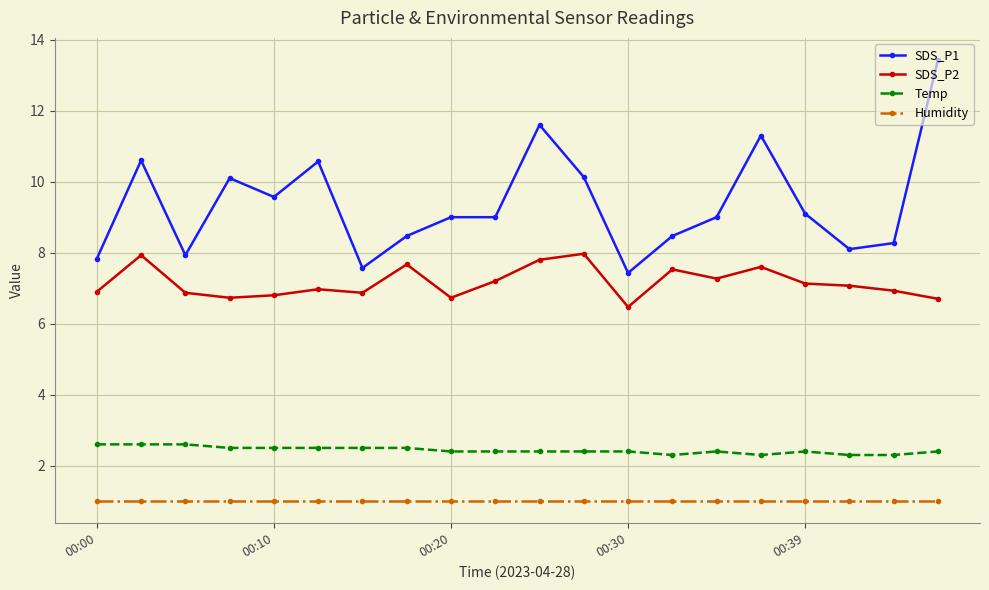

What is the minimum value for SDS_P2?

6.5